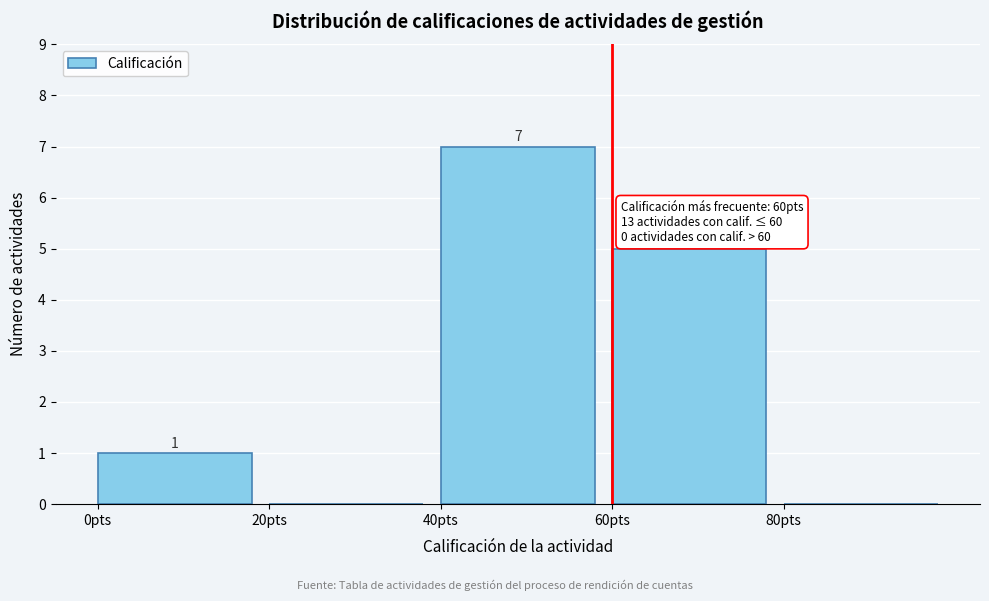

Which range on the x-axis has the tallest bar?

40 to 60